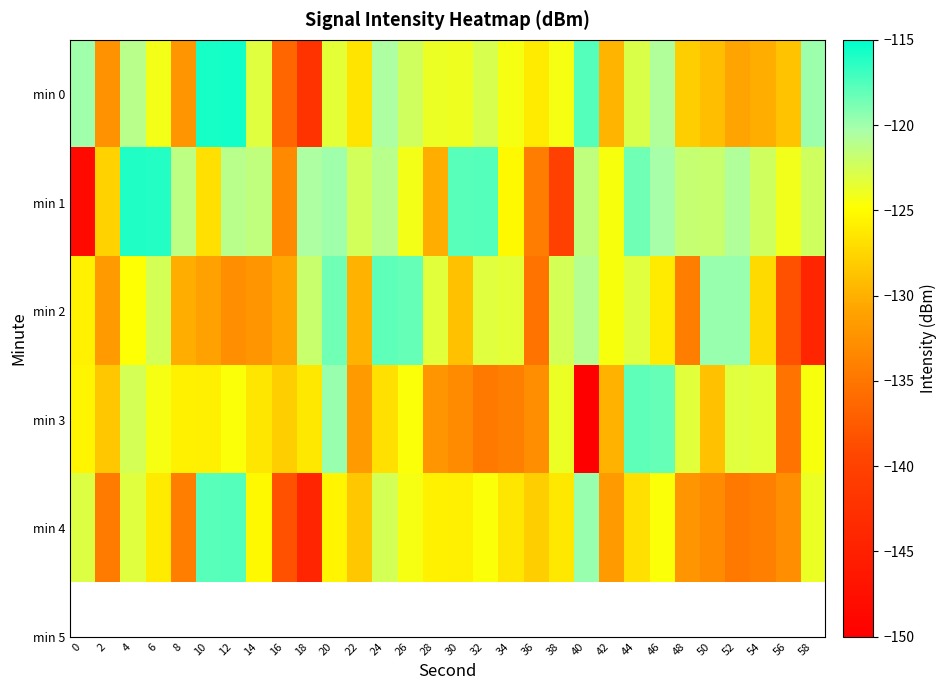

Between 26 and 40, which is larger?

40